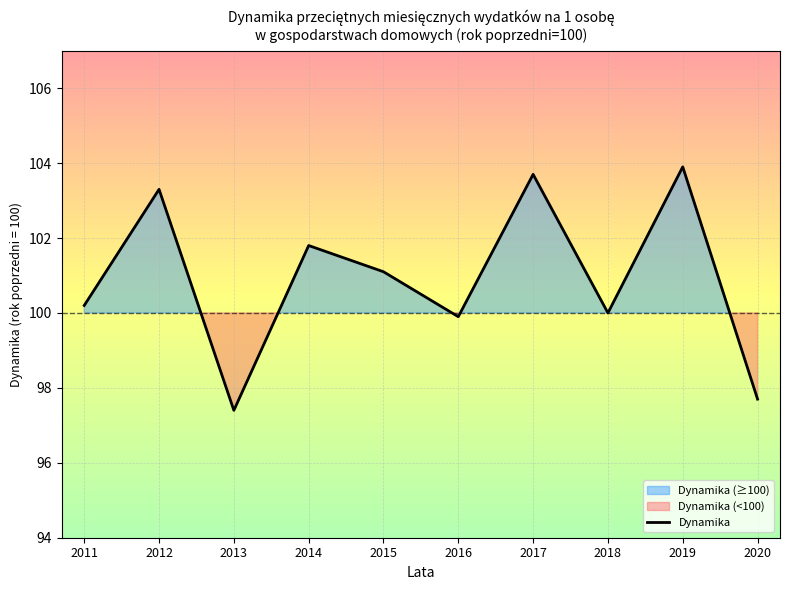

What is the difference between the second highest and second lowest values?

6.0